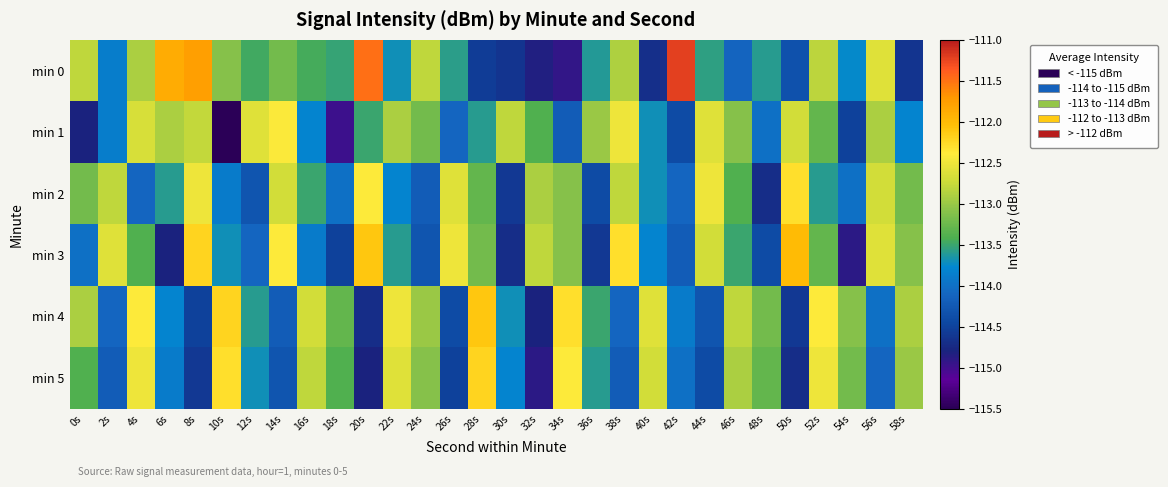

At which category is the sum across all series the highest?

52s